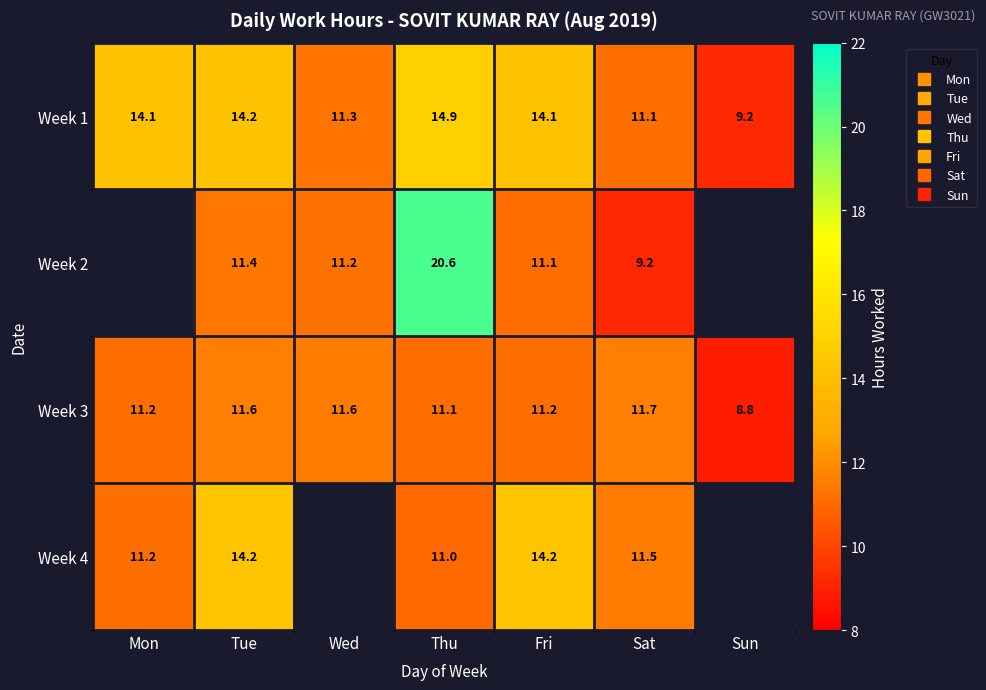

Is the value of Week 2 at Fri greater than the value of Week 1 at Sat?

No